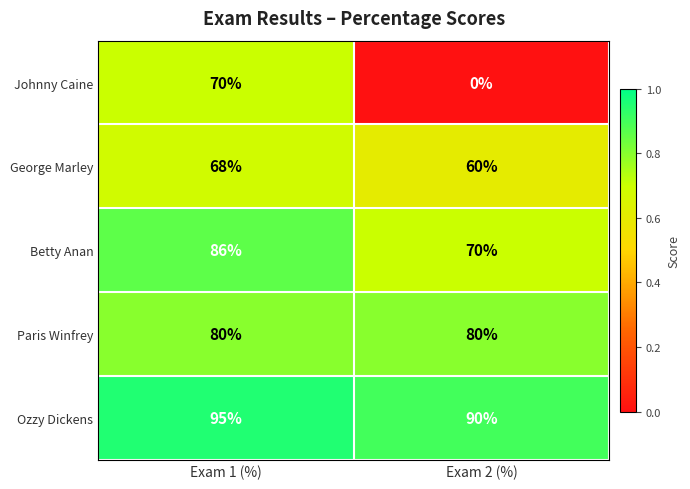

The Paris Winfrey series shows 52 at Exam 2 (%). True or false?

False